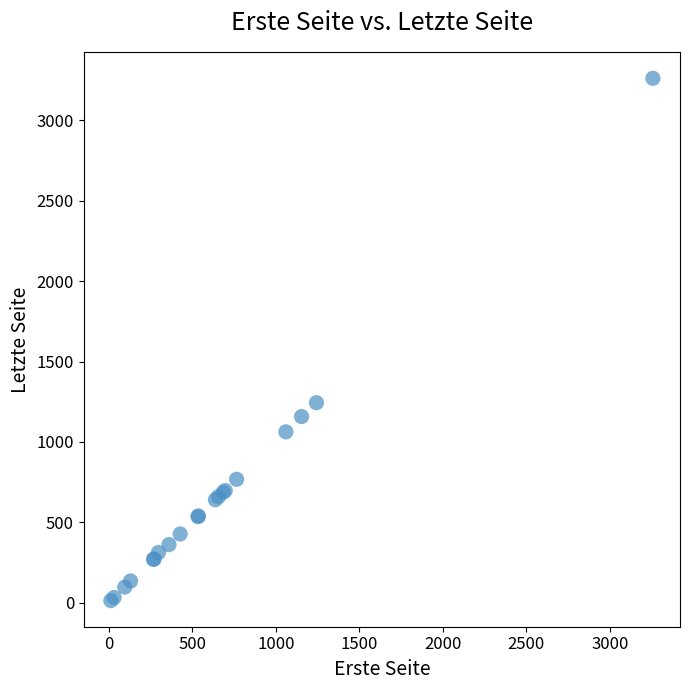

What Y value in the scatter plot is closest to 1637?

1244